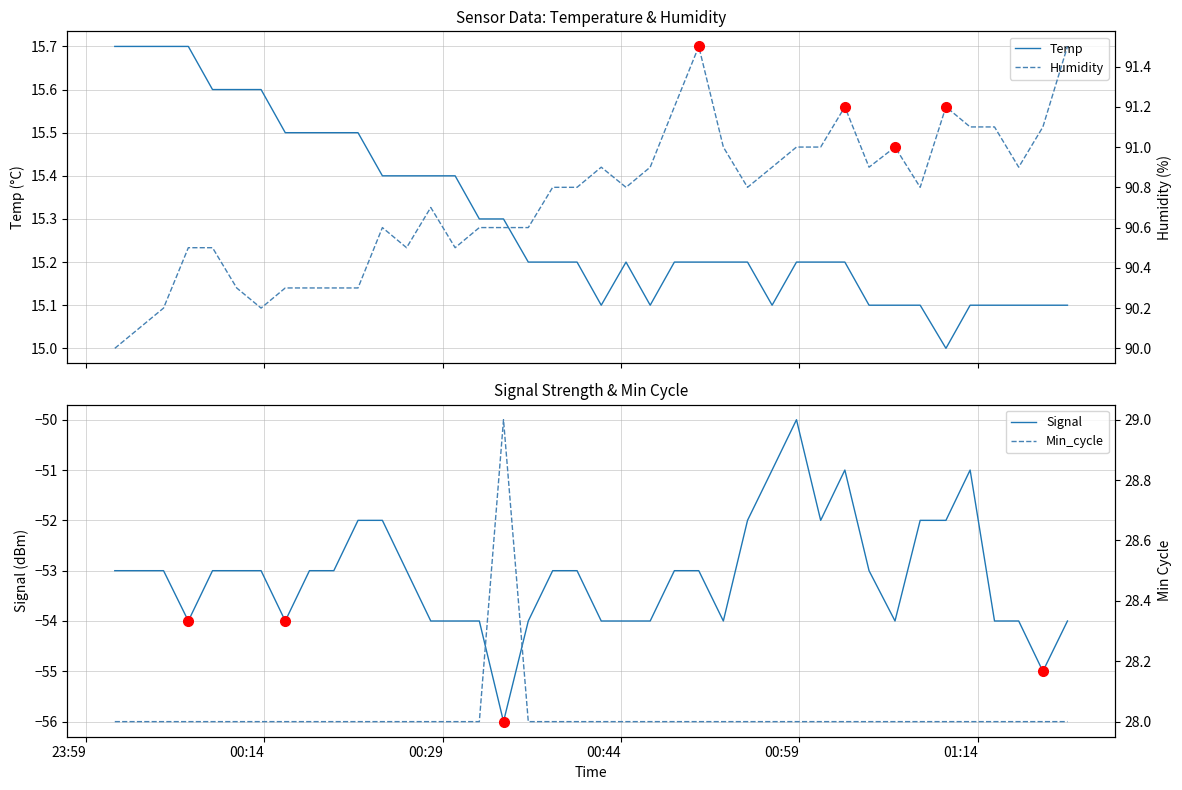

How many Min_cycle values are between 28 and 29?

40